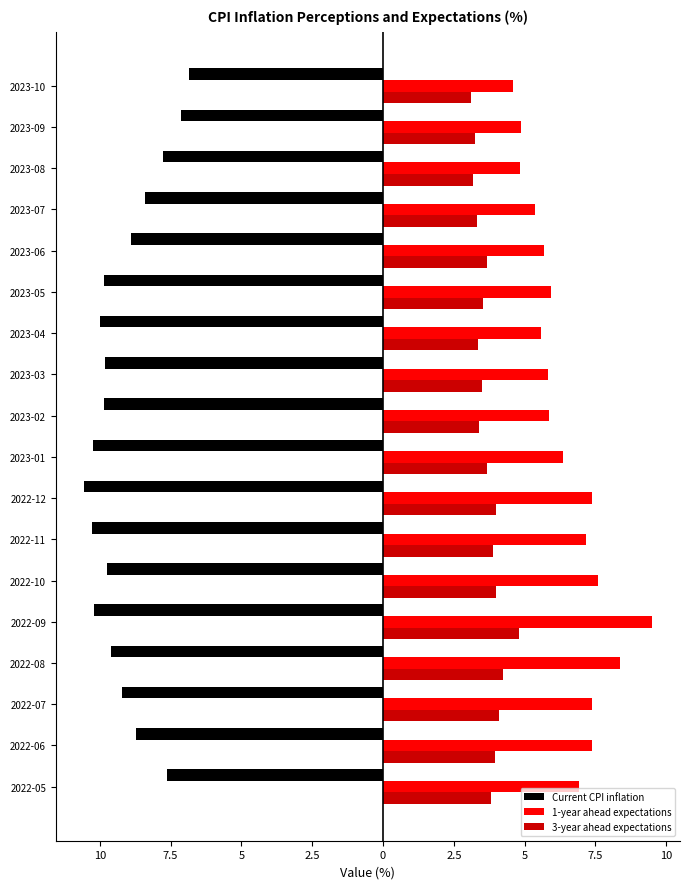

List the series in order of their overall mean, lowest first.

Current CPI inflation, 3-year ahead expectations, 1-year ahead expectations